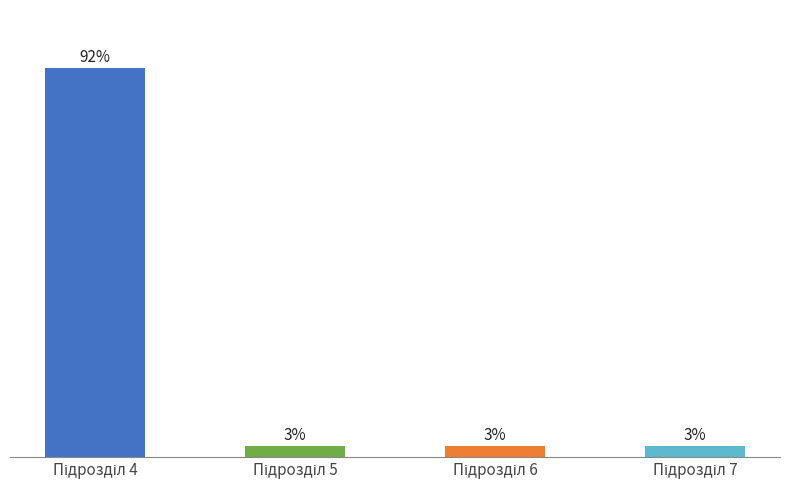

Does the chart contain any negative values?

No